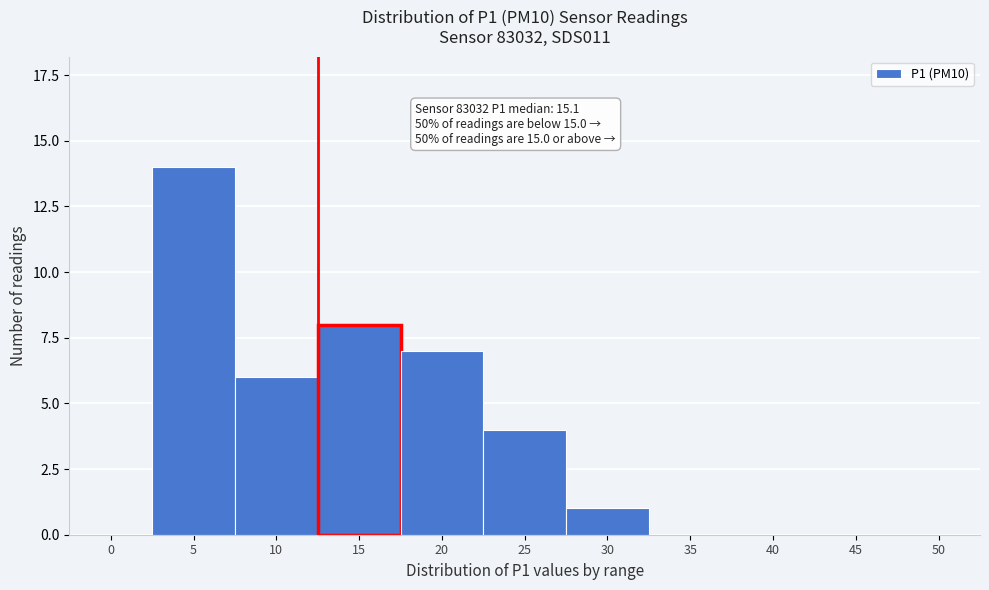

Reading left to right, extract all data points from this chart.

0=0	5=14	10=6	15=8	20=7	25=4	30=1	35=0	40=0	45=0	50=0